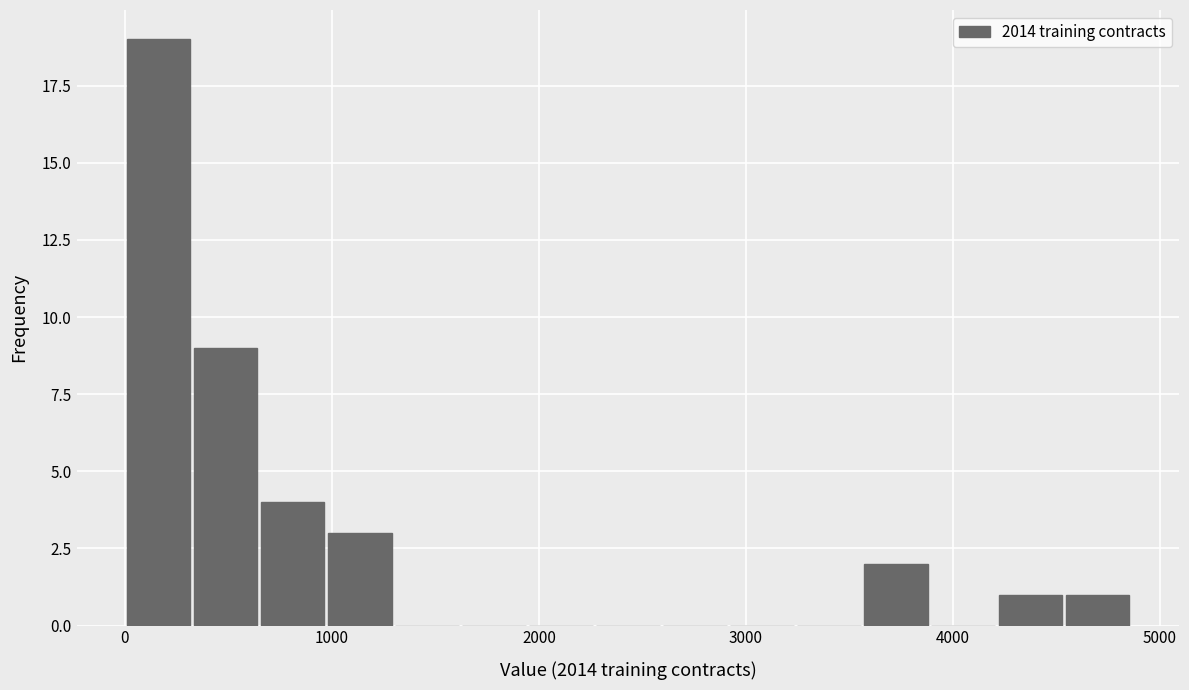

Around what value on the x-axis is the tallest bar? Give the approximate position of its centre, as read against the axis.

200